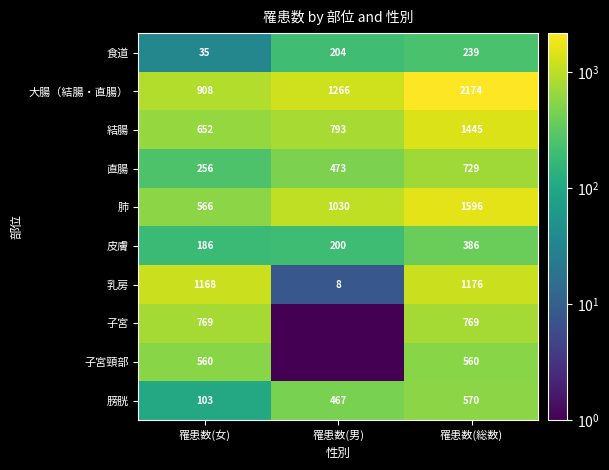

What is the average value of the 皮膚 series?

257.3